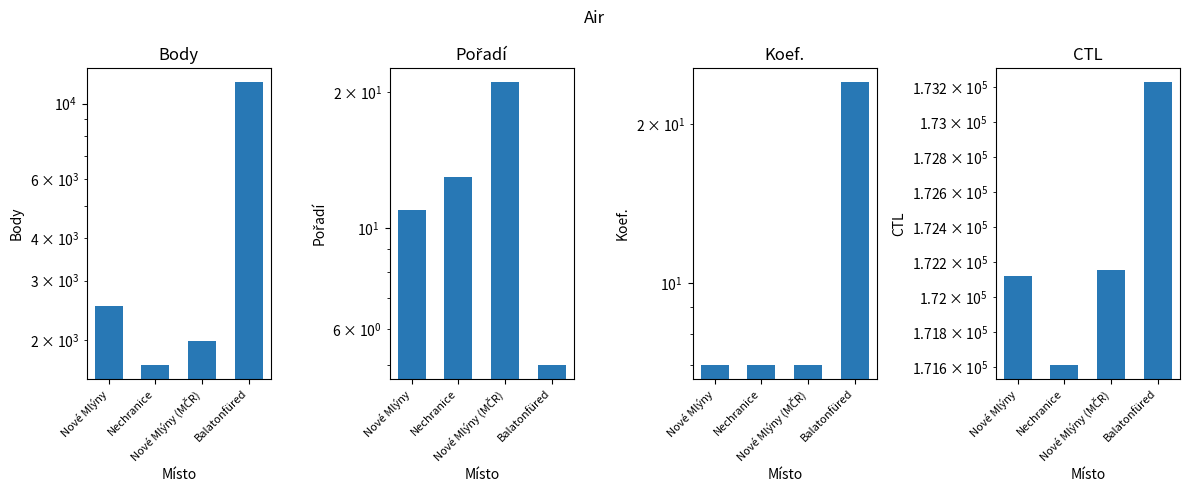

Which series has the widest spread of values?

Body